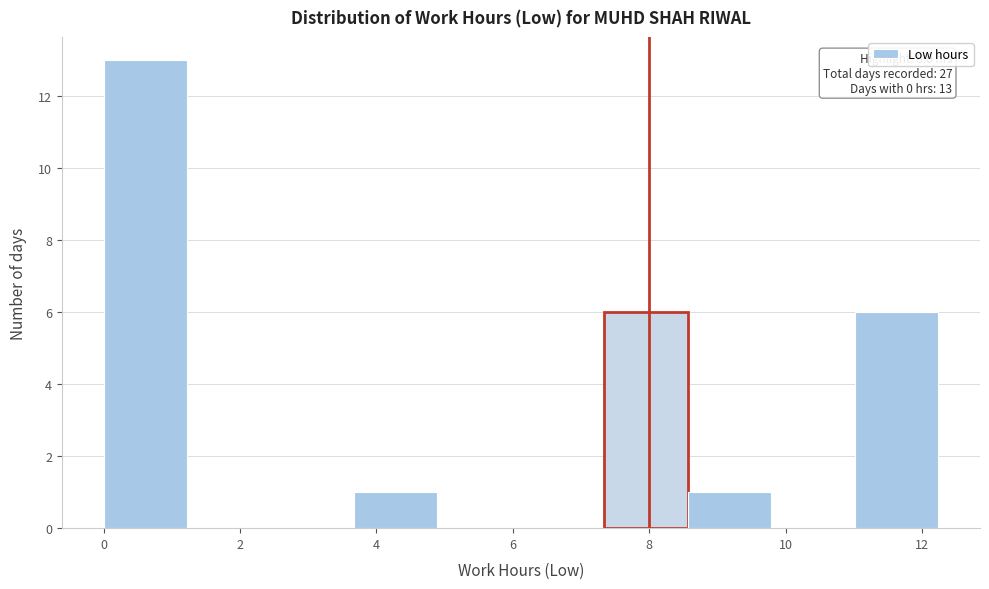

Which range on the x-axis has the tallest bar?

0.0 to 1.2